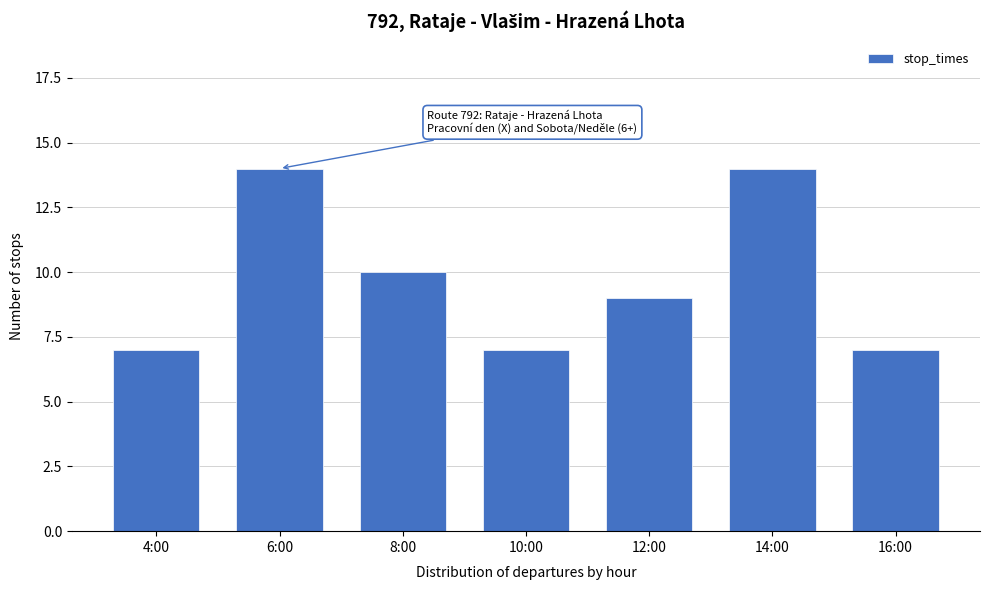

Reading right to left, list all the values displayed in this chart.

16:00=7	14:00=14	12:00=9	10:00=7	8:00=10	6:00=14	4:00=7